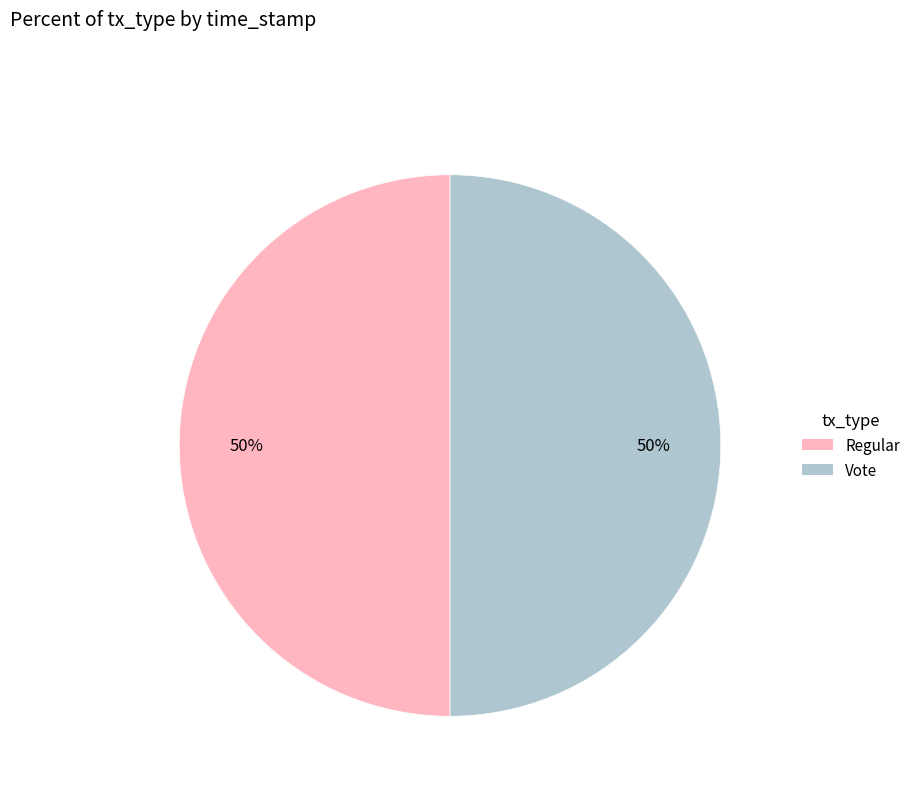

What is the ratio of the value at Vote to the value at Regular?

1.0